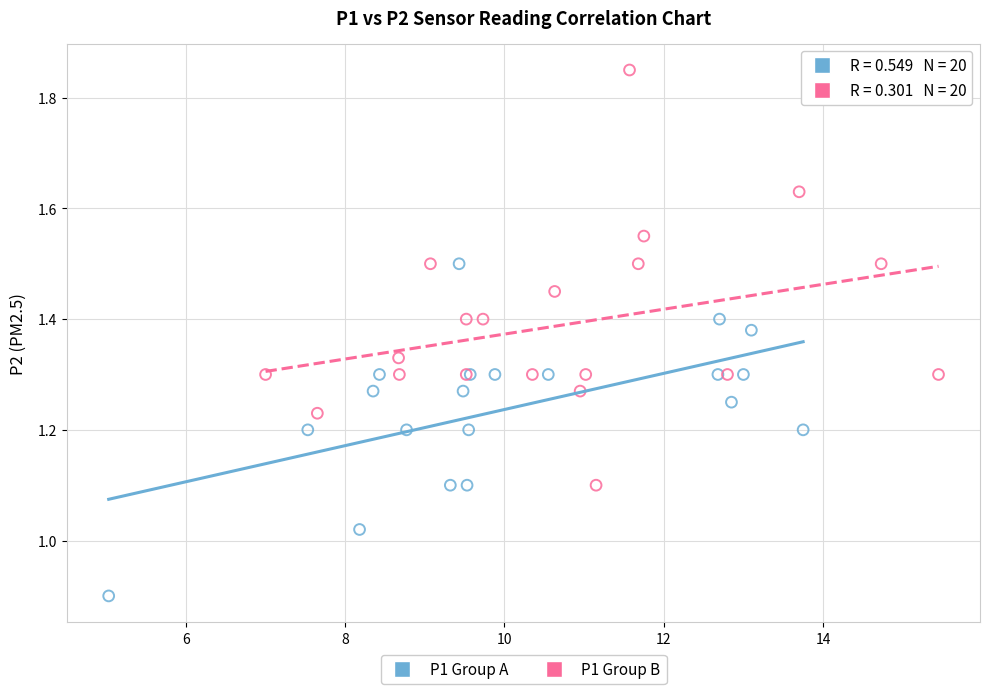

Which series has the widest spread of Y values?

P1 Group B